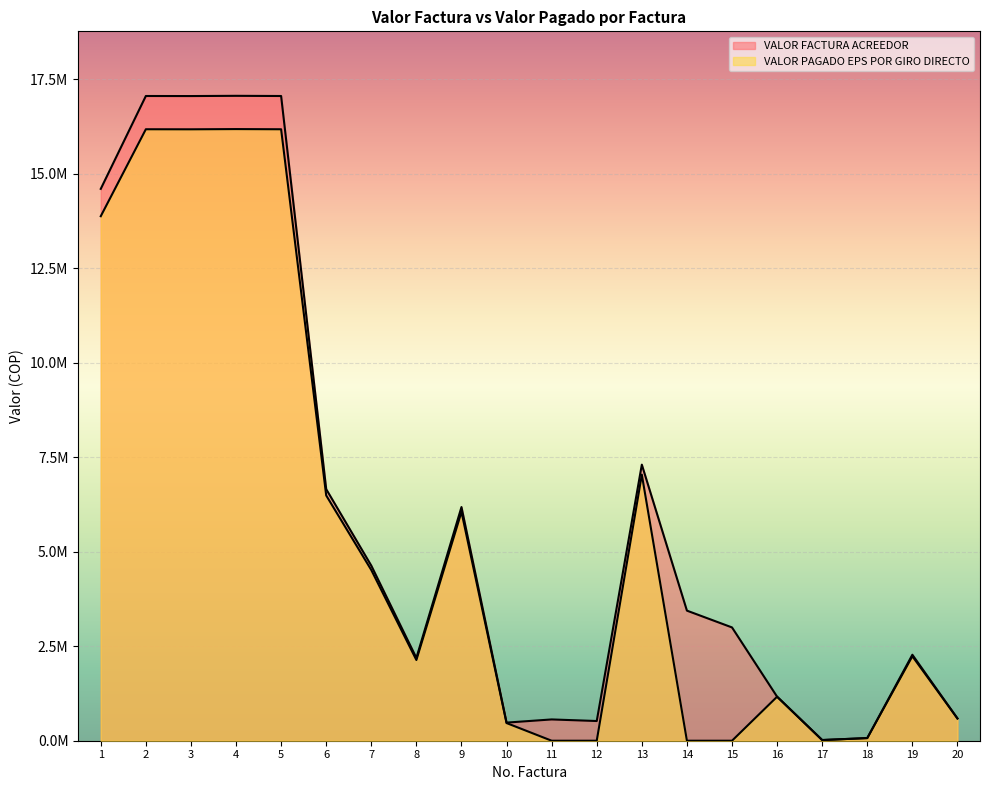

Reading right to left, list all the values displayed in this chart.

VALOR FACTURA ACREEDOR: 588699	2275462	70000	17920	1164916	2998323	3442667	7306201	521516	563252	479409	6184188	2190723	4633500	6657409	17062204	17067154	17060976	17062554	14604335
VALOR PAGADO EPS POR GIRO DIRECTO: 588699	2235136	70000	17920	1164916	0	0	7041519	0	0	467424	6056780	2135955	4517662	6490974	16181960	16186811	16180756	16182303	13881048